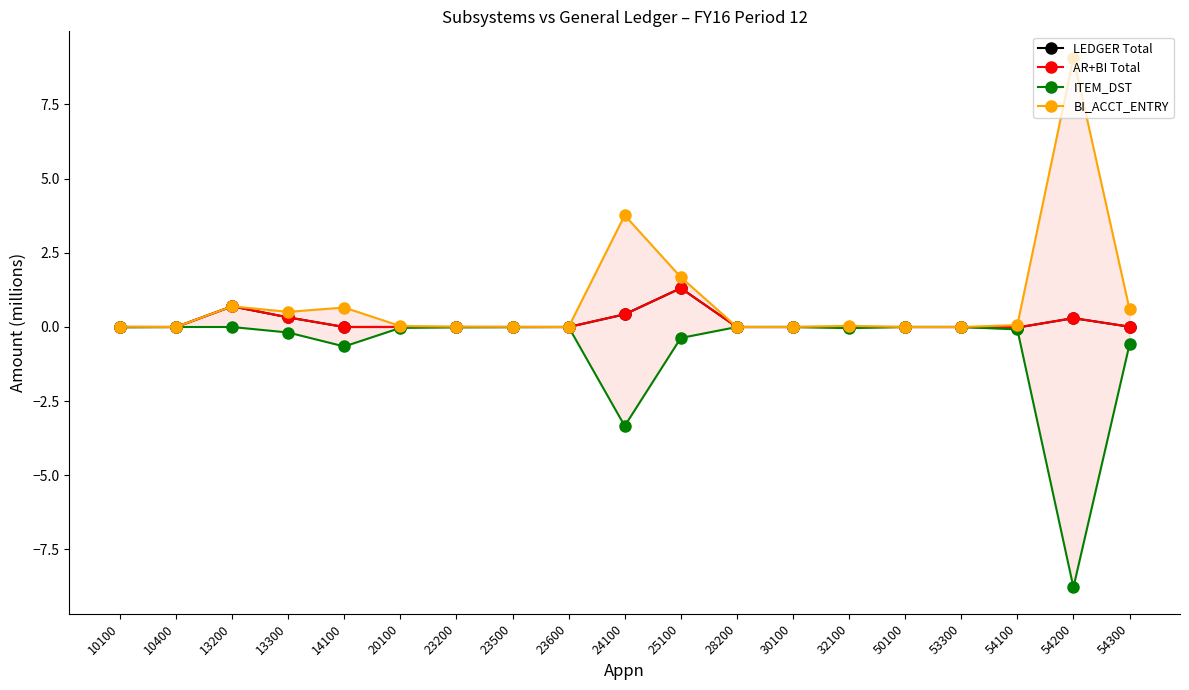

What is the value of the LEDGER Total point at the 3rd from the left?

0.7